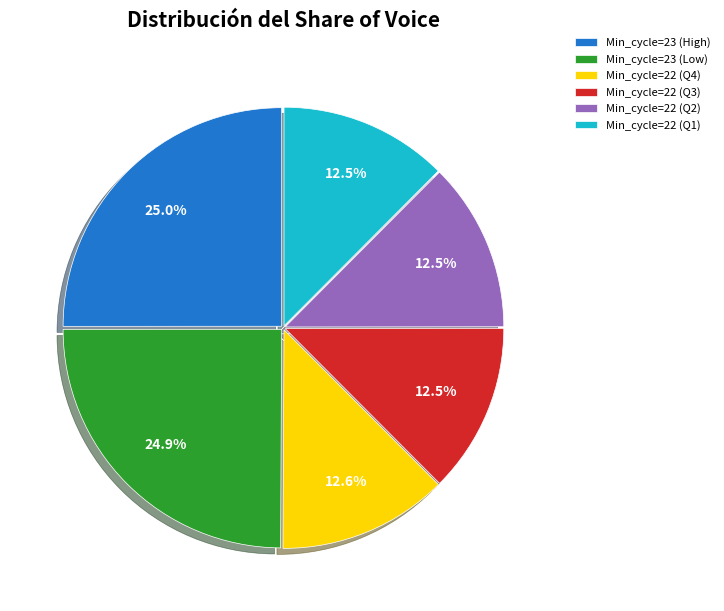

Is Min_cycle=23 (High) the majority of the pie?

No